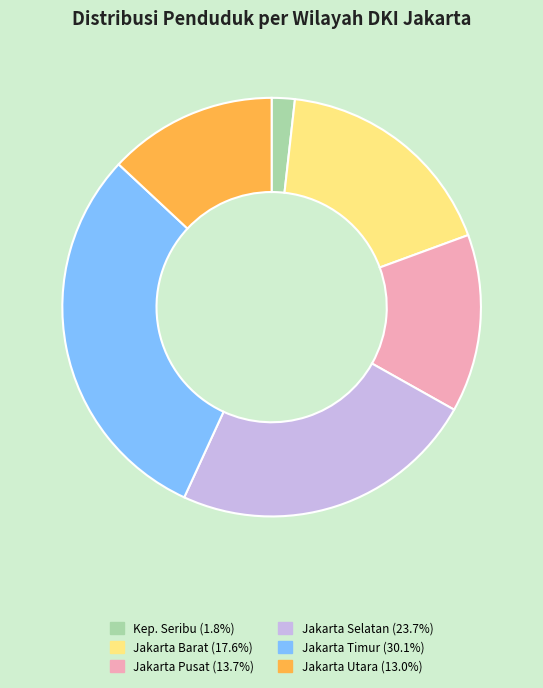

Does any single category account for the majority?

No